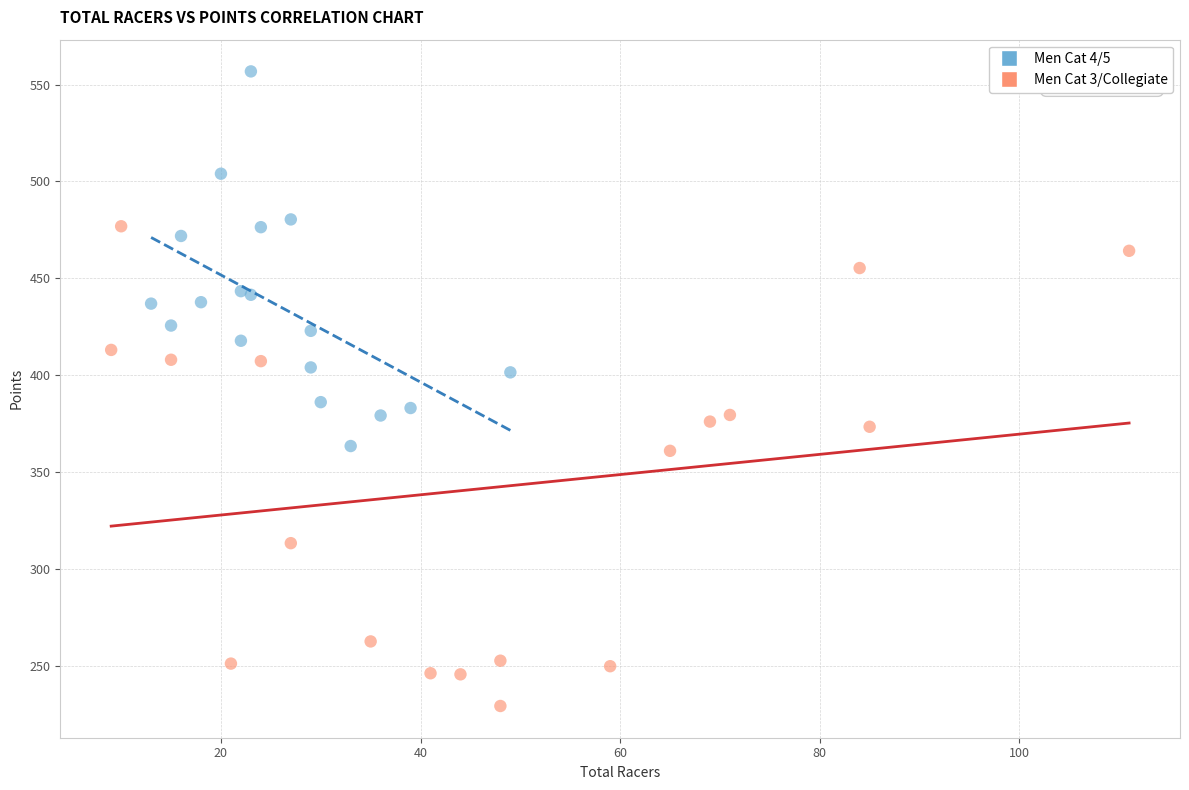

Which series contains the lowest Y value?

Men Cat 3/Collegiate